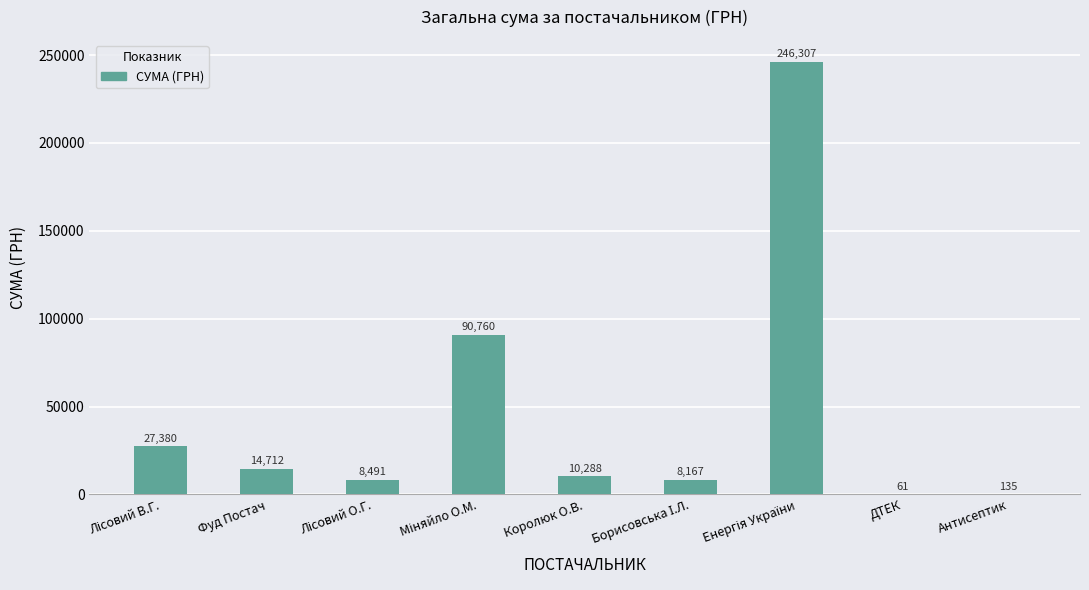

Read the value at ДТЕК.

61.1